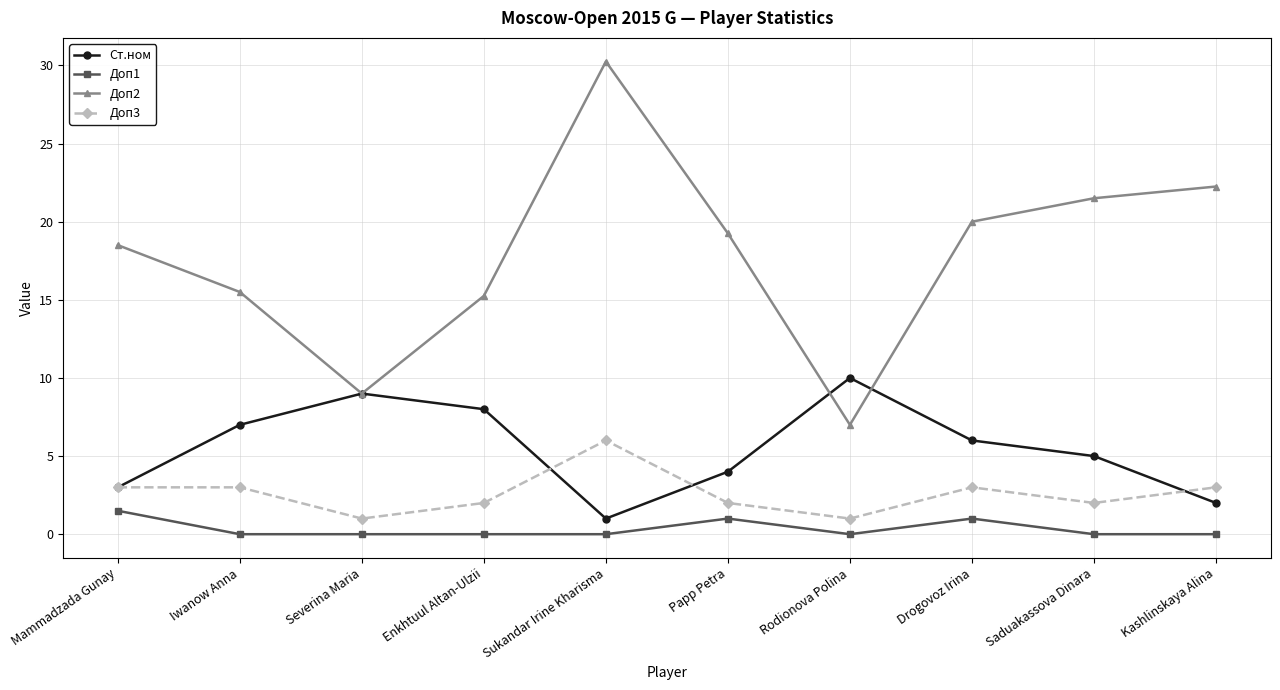

What position from the right is Iwanow Anna?

9